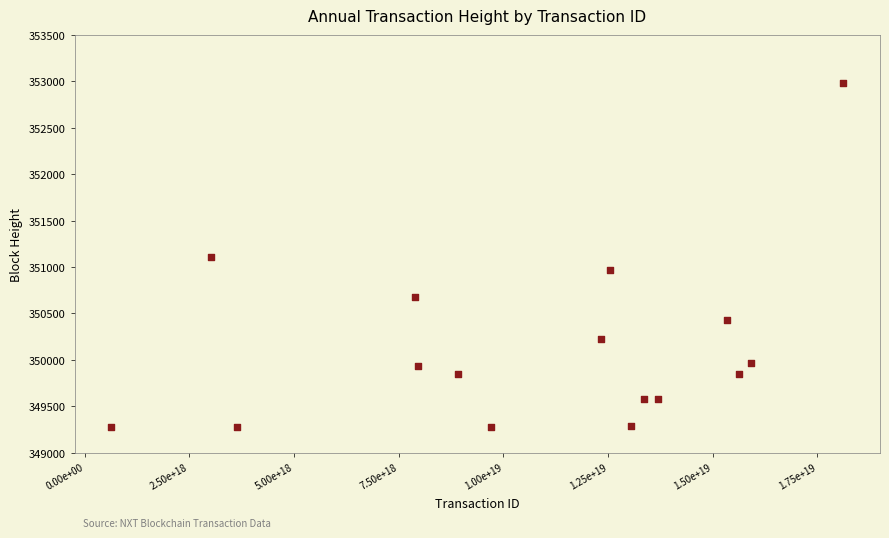

What is the range of Y values (max minus min)?

3703